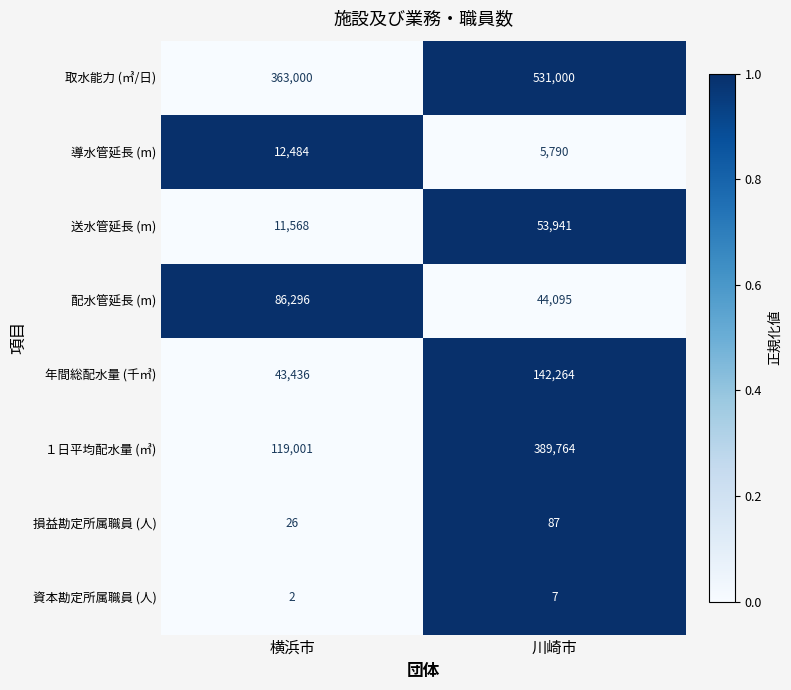

What is the maximum value shown in the chart?

531000